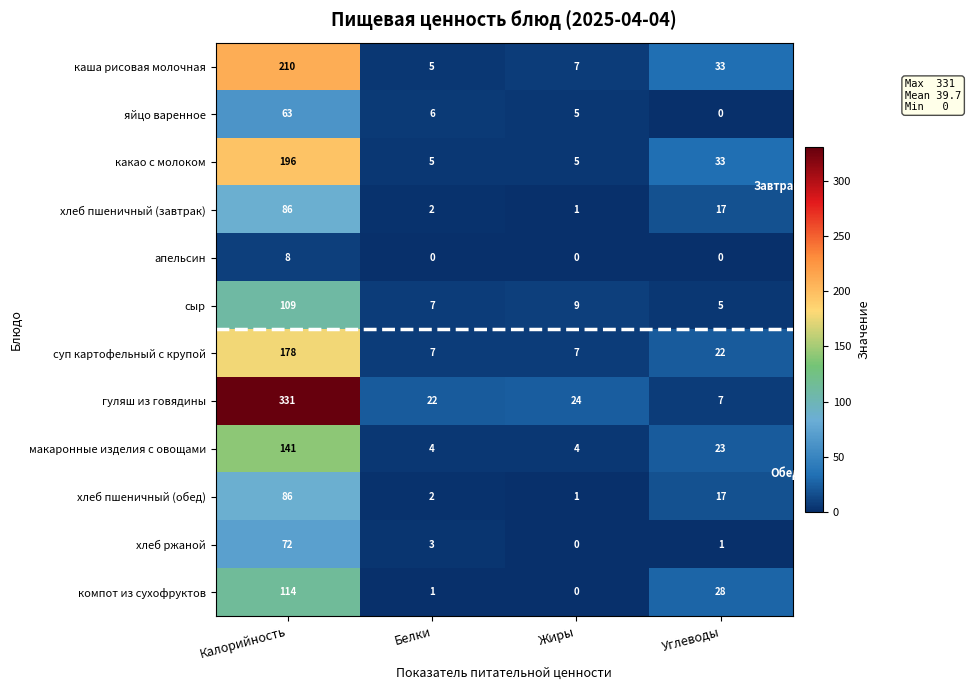

At which label does сыр reach its minimum?

Углеводы